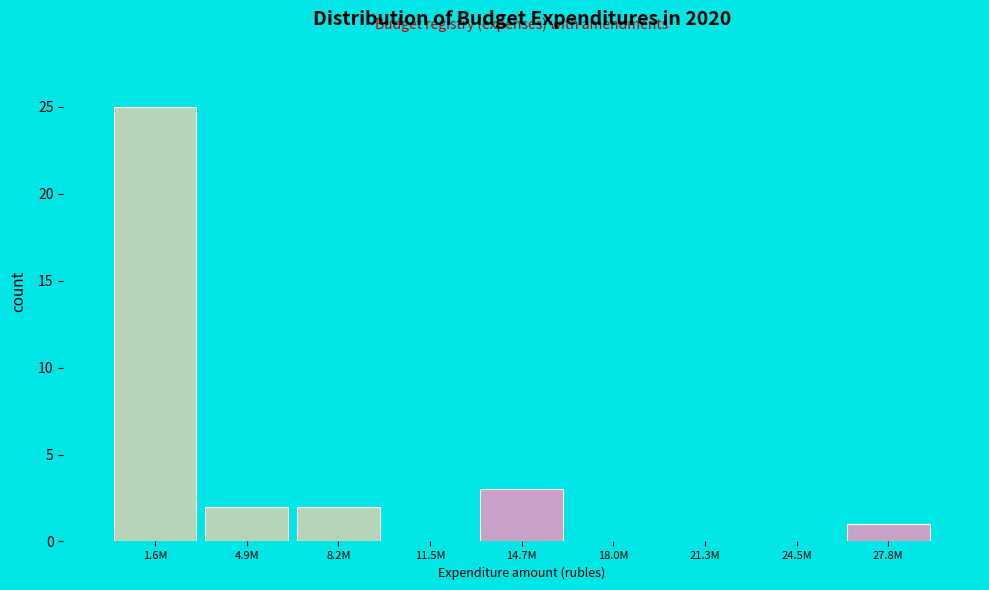

Reading right to left, what are all the values shown in this chart?

27.8M=1	24.5M=0	21.3M=0	18.0M=0	14.7M=3	11.5M=0	8.2M=2	4.9M=2	1.6M=25